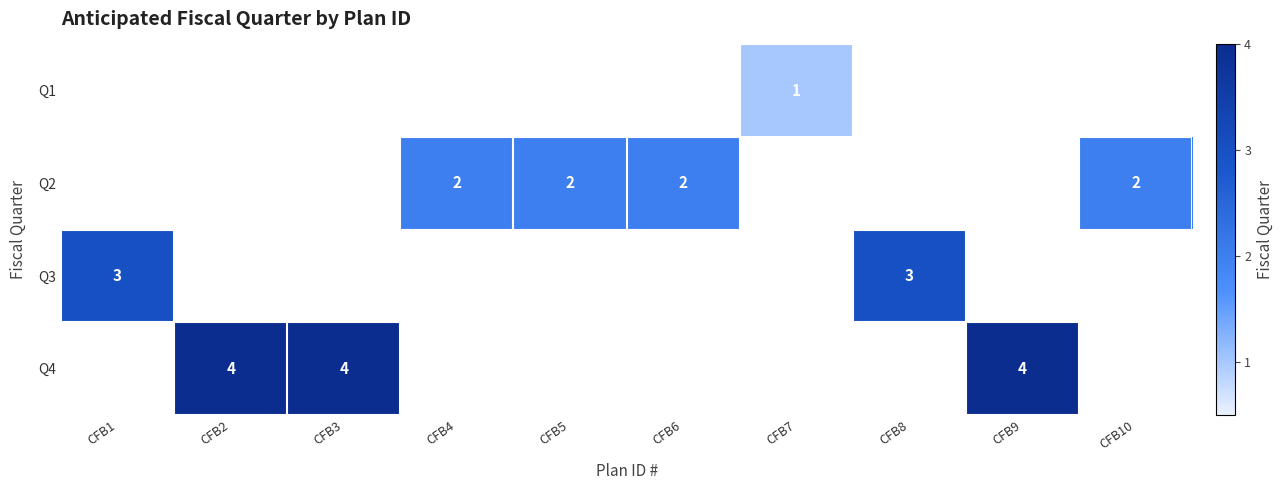

True or false: Q4 has a value of 4 at CFB9.

True